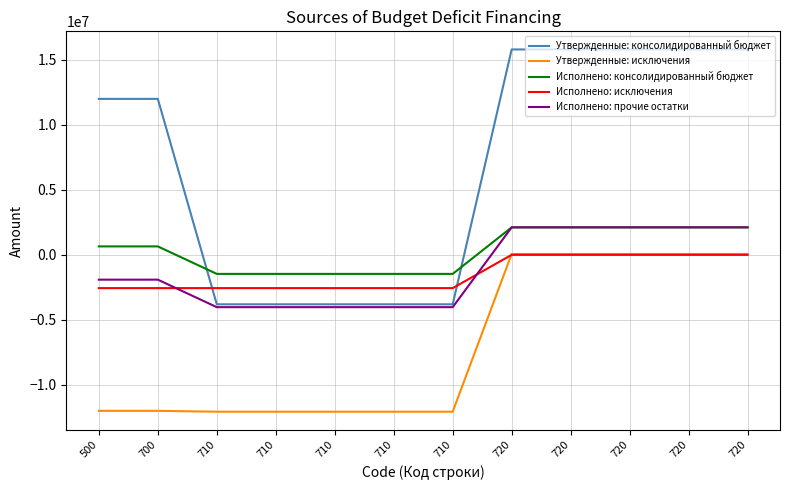

At which label is Утвержденные: исключения closest to -6000020?

500